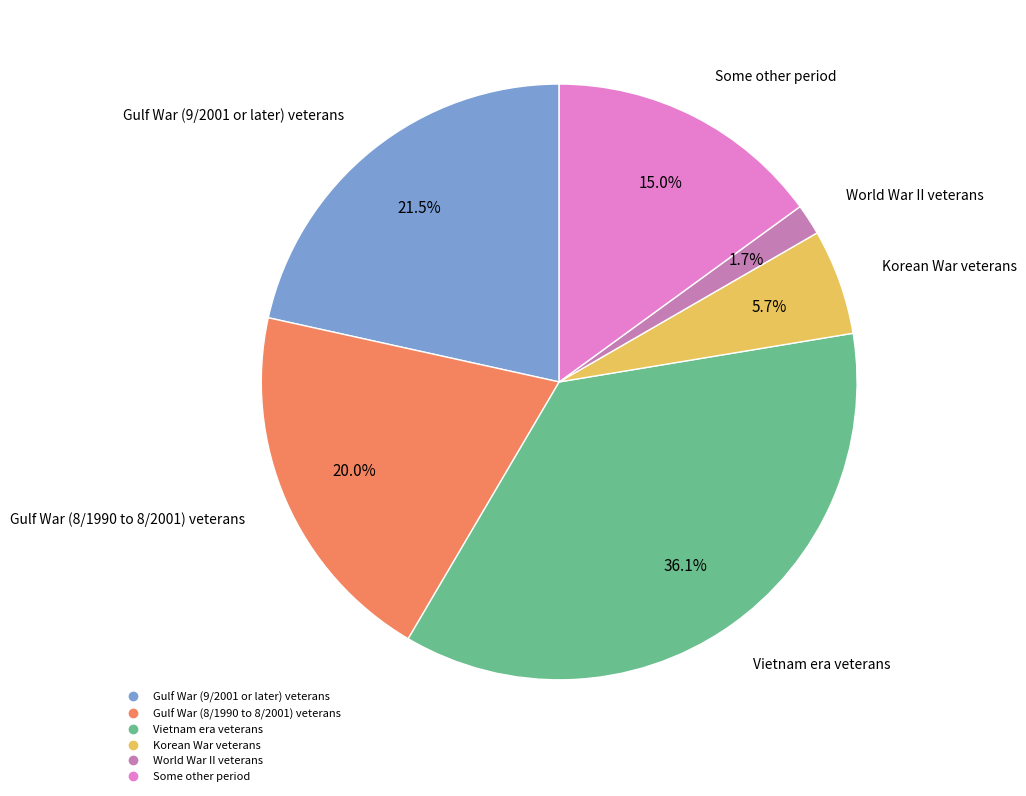

Which has a higher value, Gulf War (8/1990 to 8/2001) veterans or Gulf War (9/2001 or later) veterans?

Gulf War (9/2001 or later) veterans